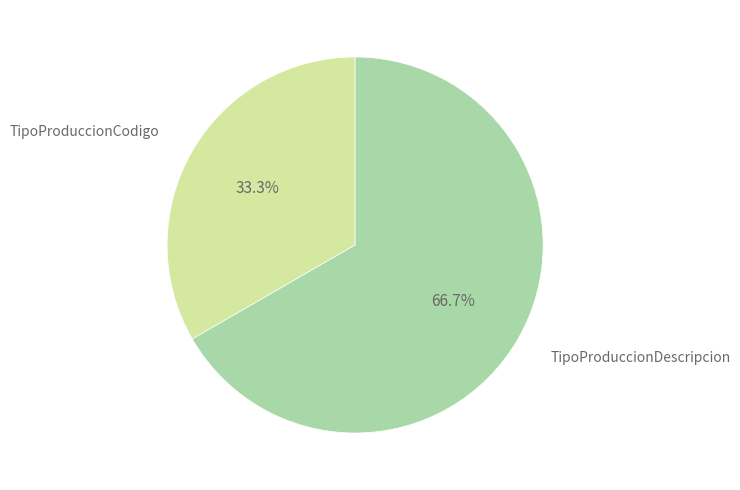

Does any single category account for the majority?

Yes